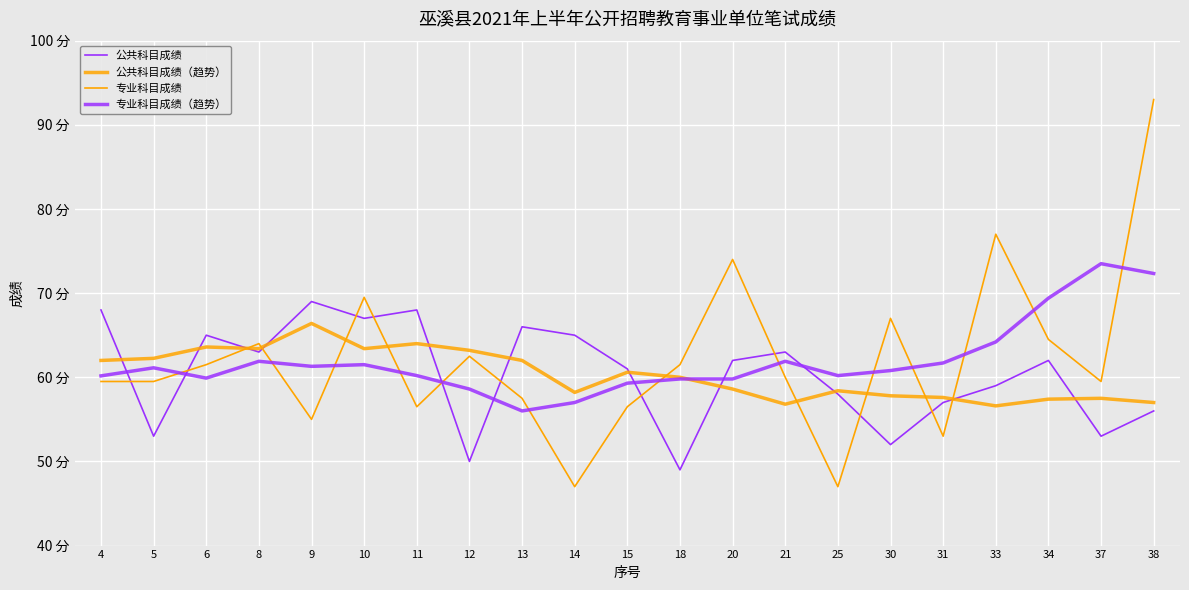

Does the chart display data point markers on the line(s)?

No